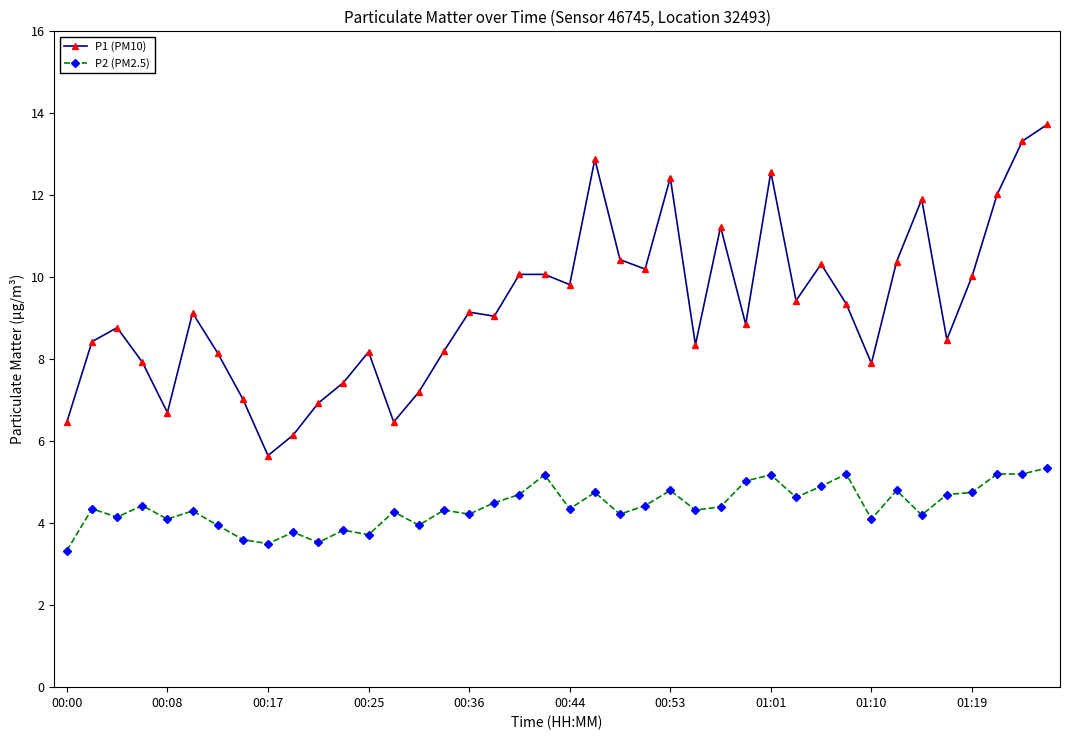

What is the difference between the maximum and minimum values in the P1 (PM10) series?

8.1